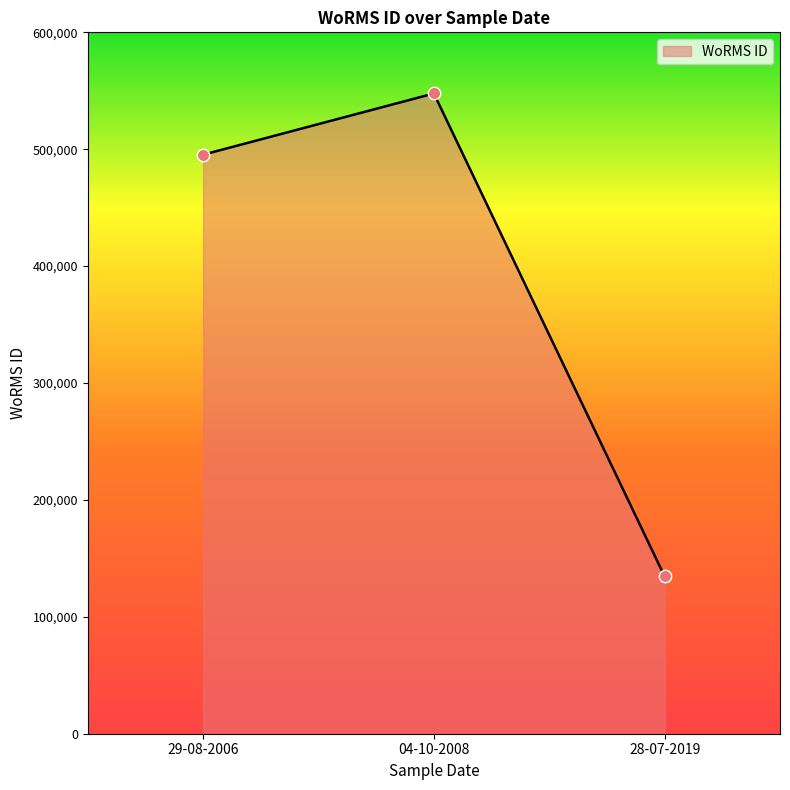

Which has a higher value, 29-08-2006 or 04-10-2008?

04-10-2008